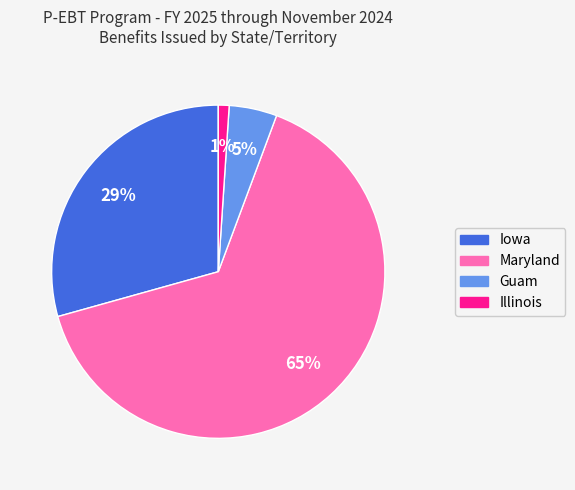

Do Iowa and Guam together represent more than half of the pie?

No